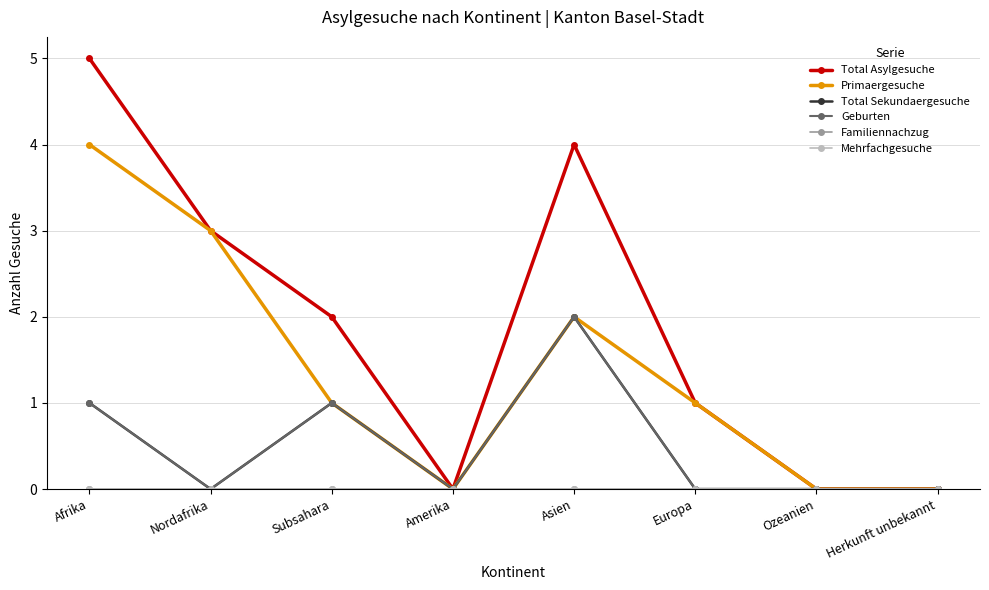

Is this an area chart (filled region under the line)?

No